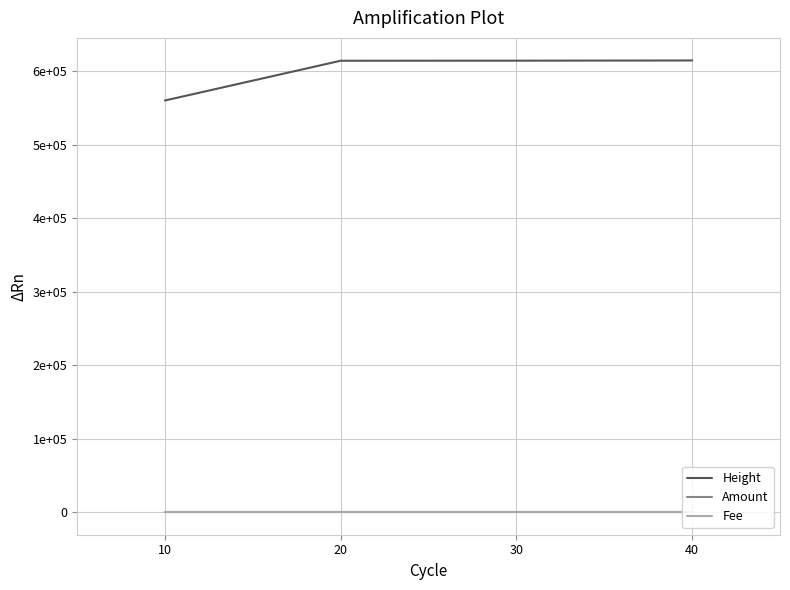

Reading left to right, extract all data points from this chart.

Height: 10=559919.0	20=614008.0	30=614101.0	40=614379.0
Amount: 10=0.1	20=0.0	30=0.0	40=0.1
Fee: 10=0.0	20=0.0	30=0.0	40=0.0